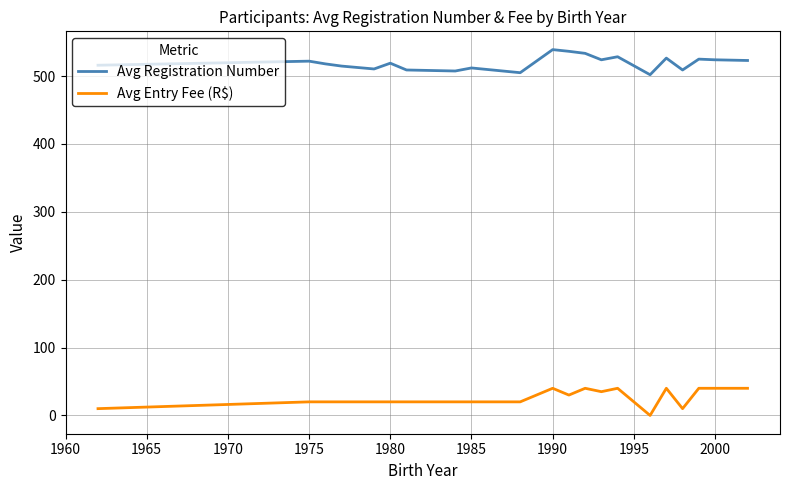

What is the difference between the maximum and minimum values in the Avg Entry Fee (R$) series?

40.0